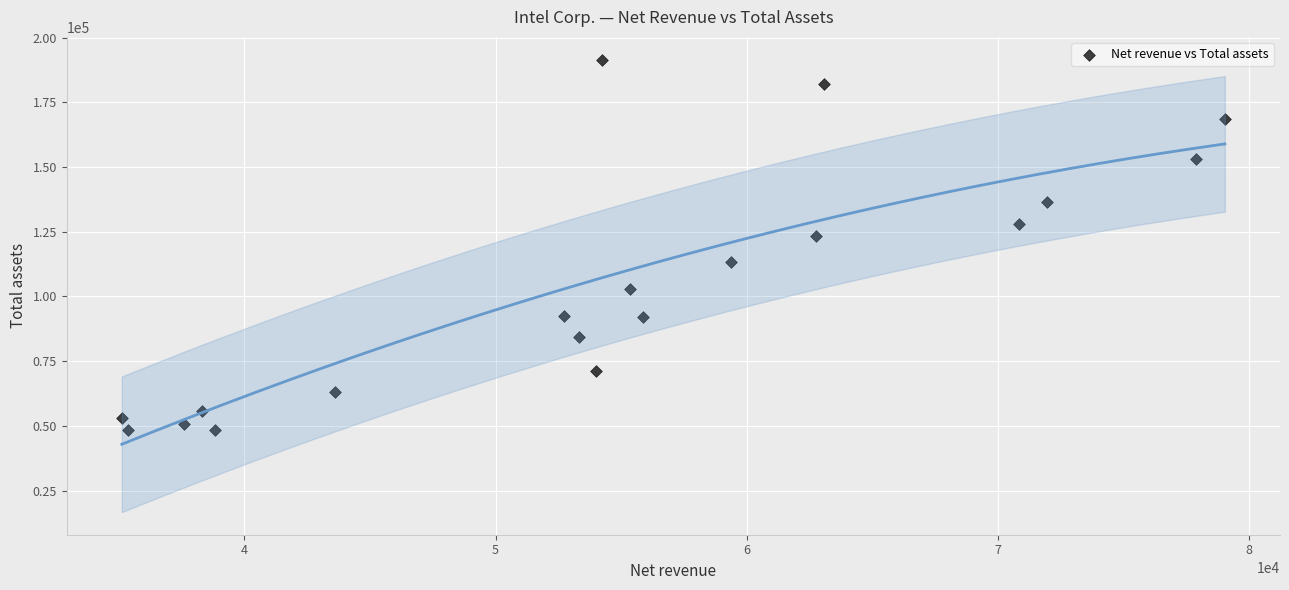

What is the range of Y values (max minus min)?

143258